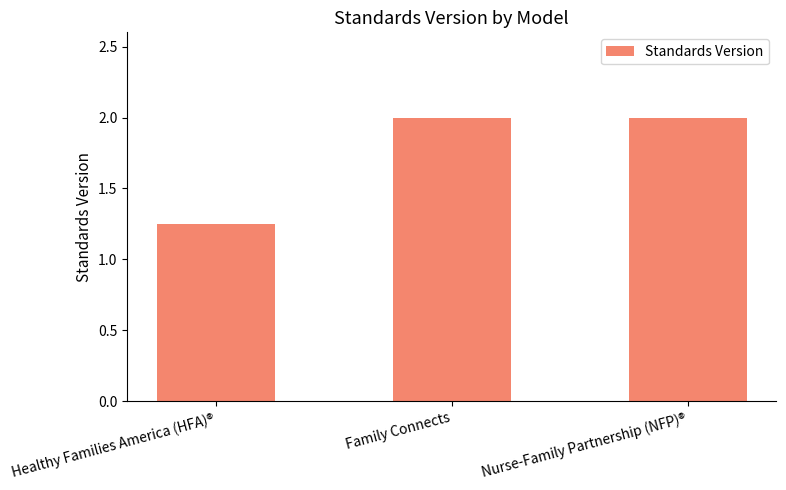

True or false: the data shows 2.1 at Healthy Families America (HFA)®.

False